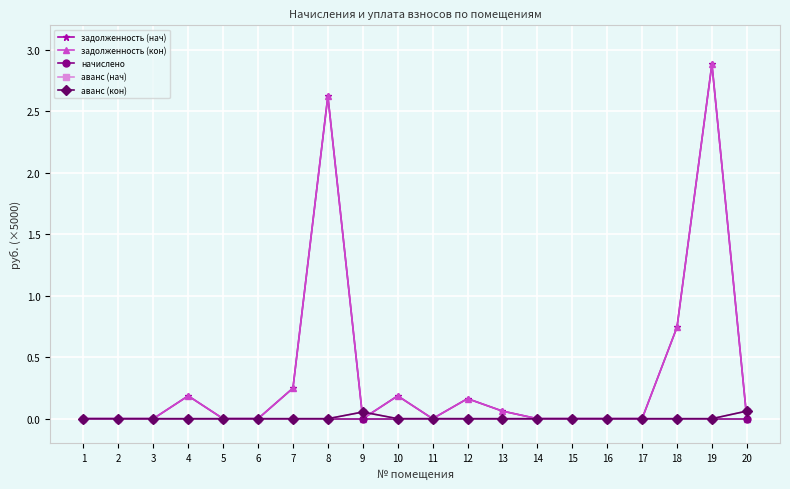

At which label is задолженность (кон) closest to 1?

18